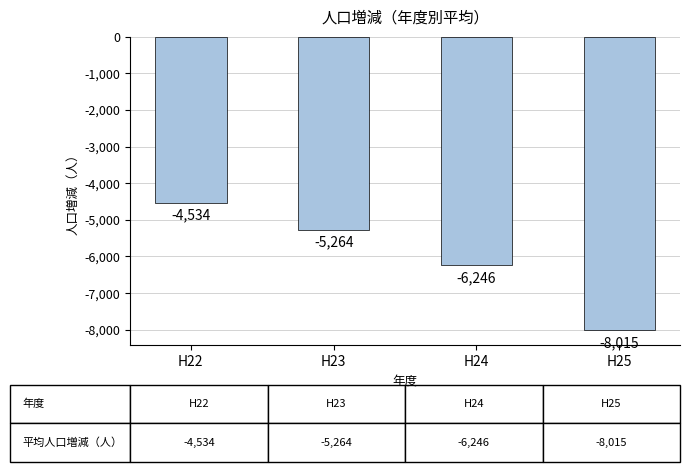

Which has a higher value, H22 or H24?

H22